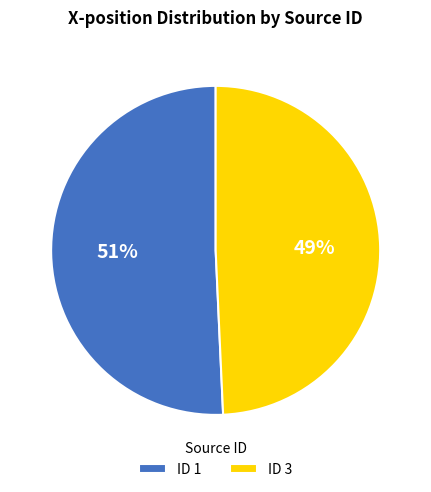

Do ID 1 and ID 3 together represent more than half of the pie?

Yes